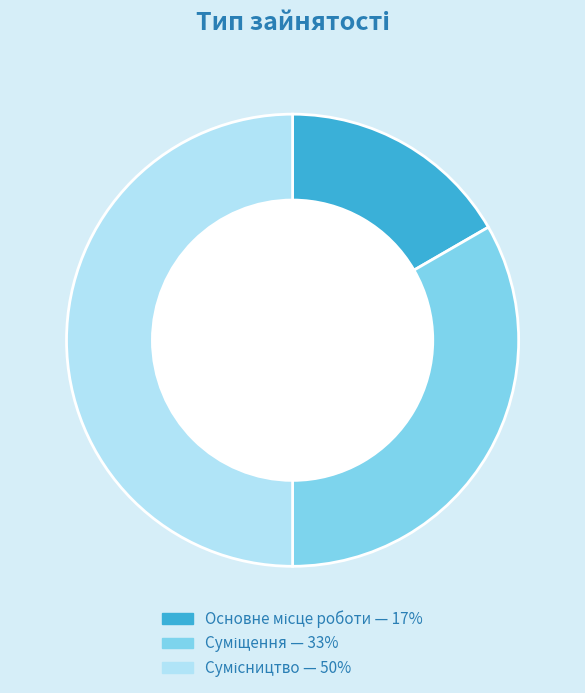

To the nearest percent, what is the difference between the largest and smallest slice percentages?

33%